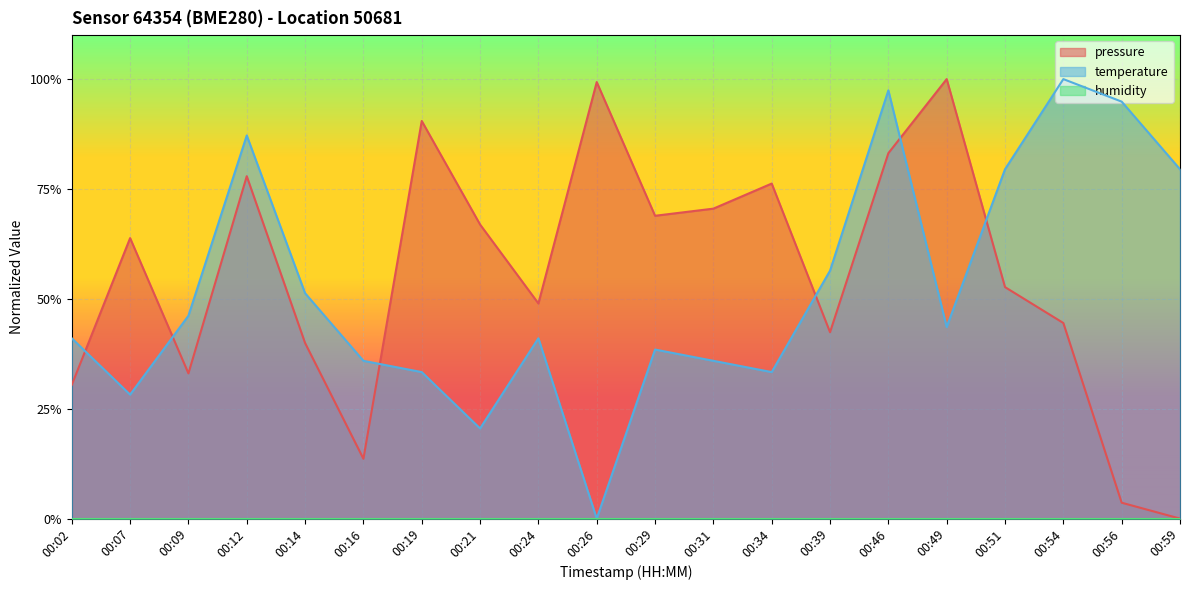

At how many categories does at least one series exceed 0?

20